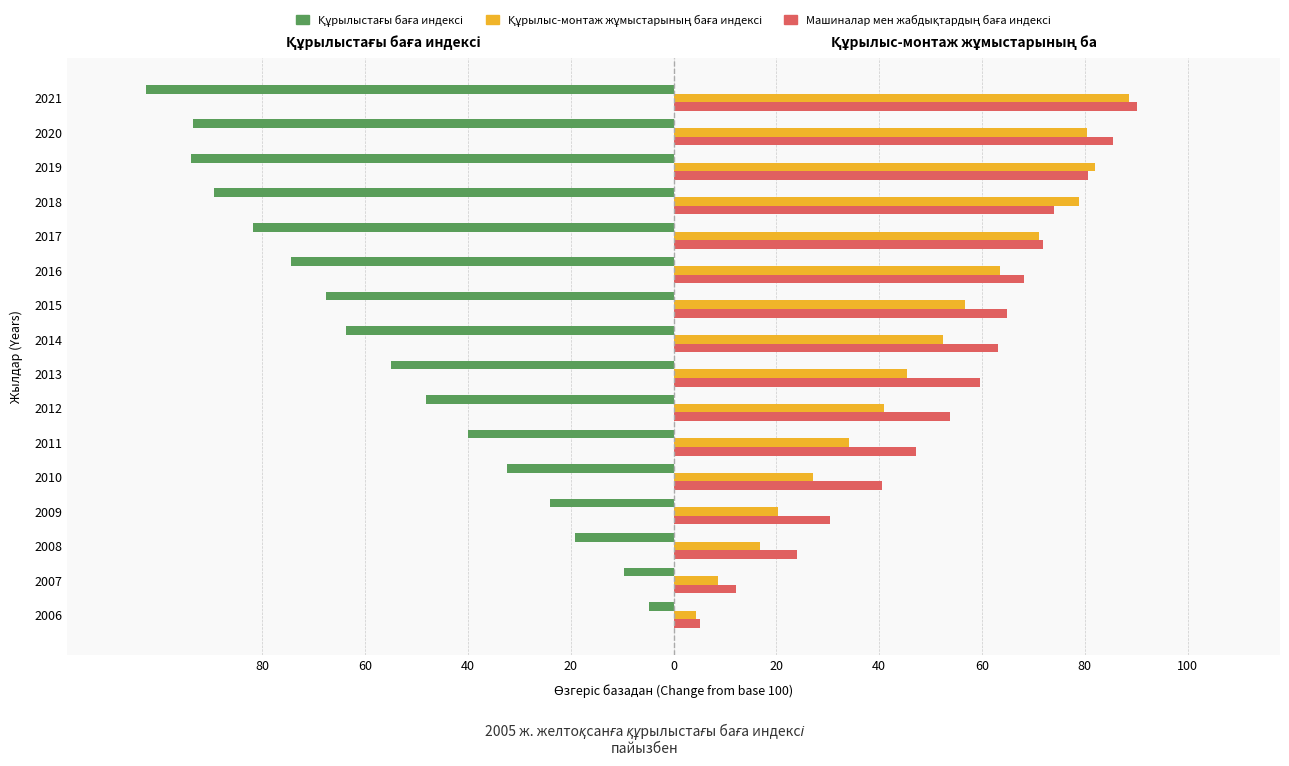

Are the bars grouped side by side (vs. stacked)?

Yes